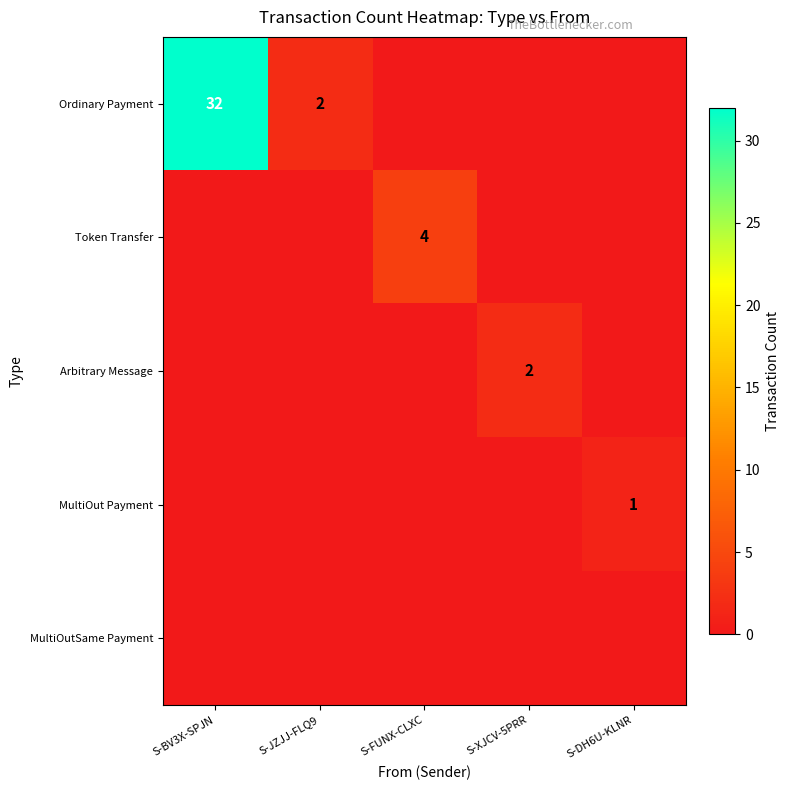

At which category is the sum across all series the highest?

S-BV3X-SPJN